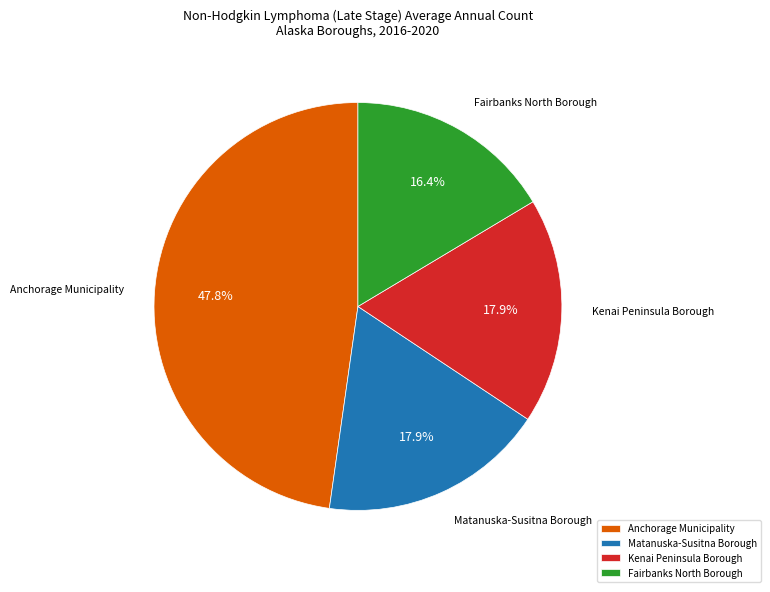

Does Anchorage Municipality account for over 50% of the chart?

No